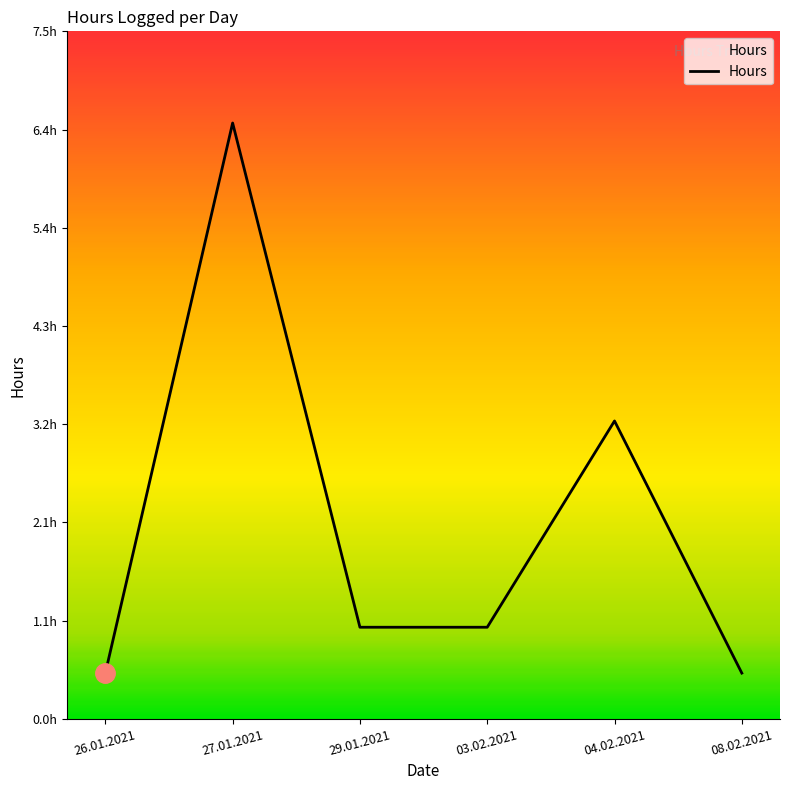

Does the chart display data point markers on the line(s)?

No